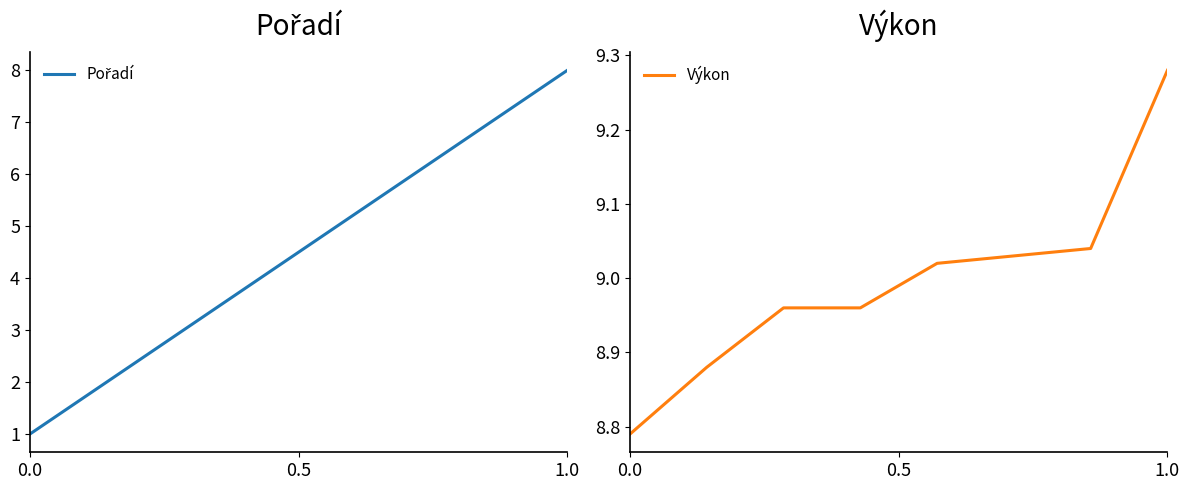

What is the total value across all series at 0.0?

9.8